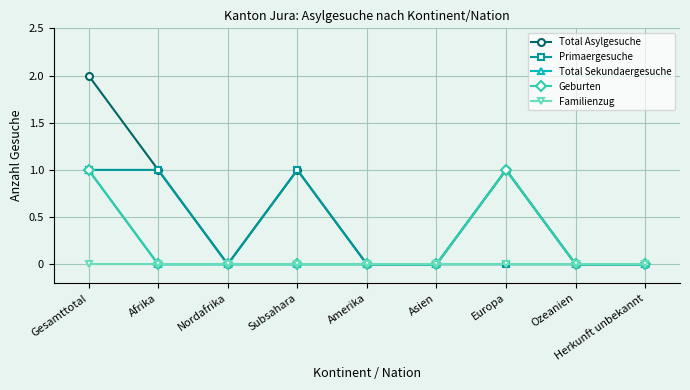

Does the chart have visible grid lines?

Yes